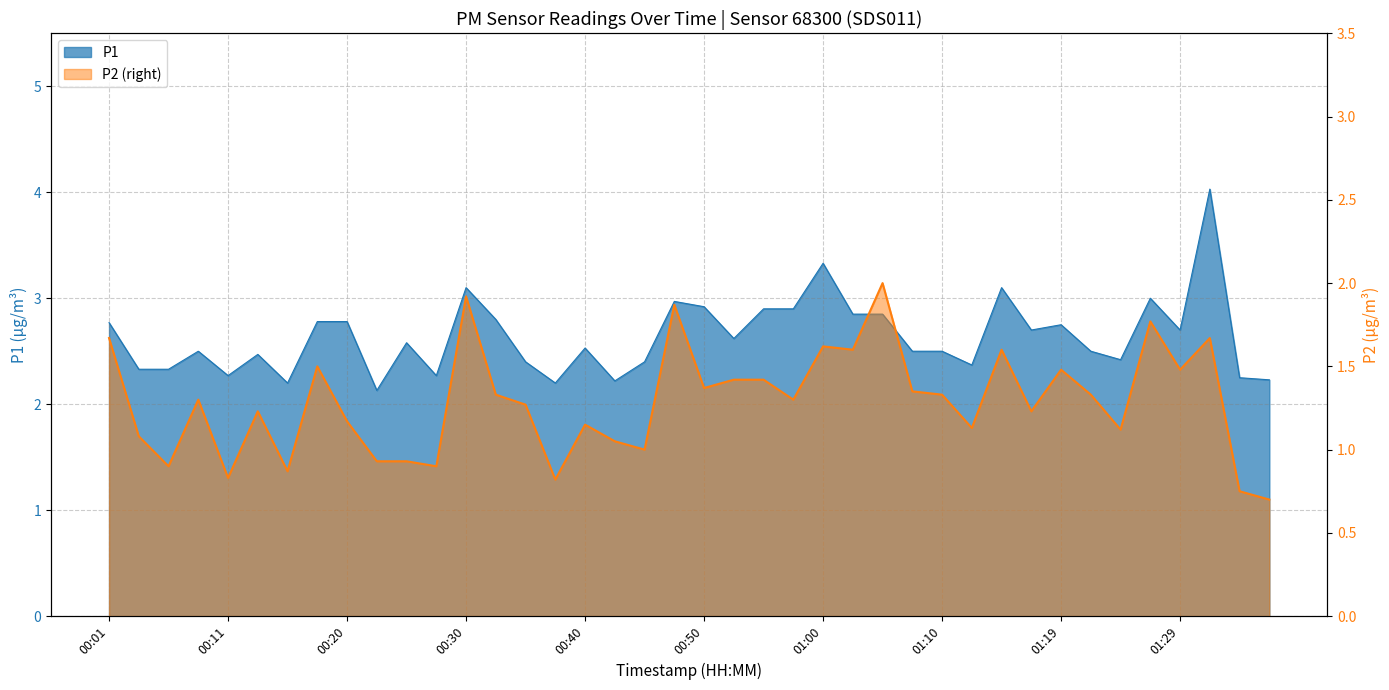

Is it true that P1 equals 2.2 at 00:16?

True